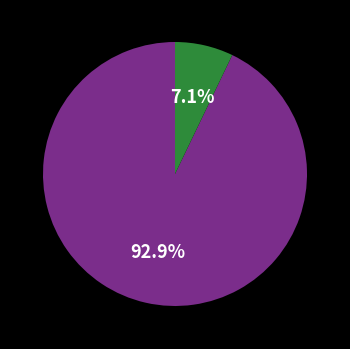

Is there any slice that represents more than half of the pie?

Yes